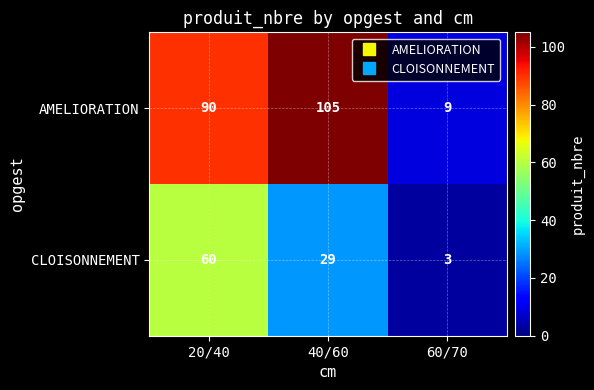

The CLOISONNEMENT series shows 95 at 20/40. True or false?

False